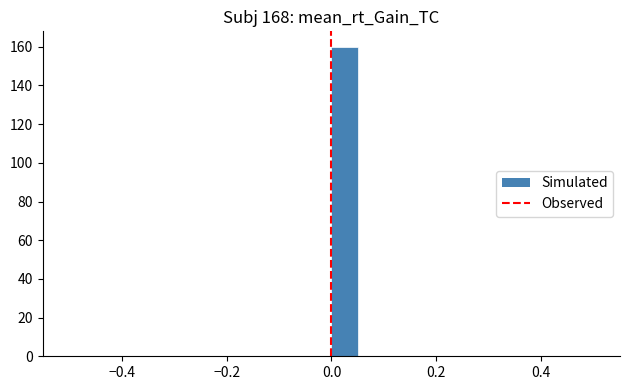

Around what value on the x-axis is the tallest bar? Give the approximate position of its centre, as read against the axis.

0.02